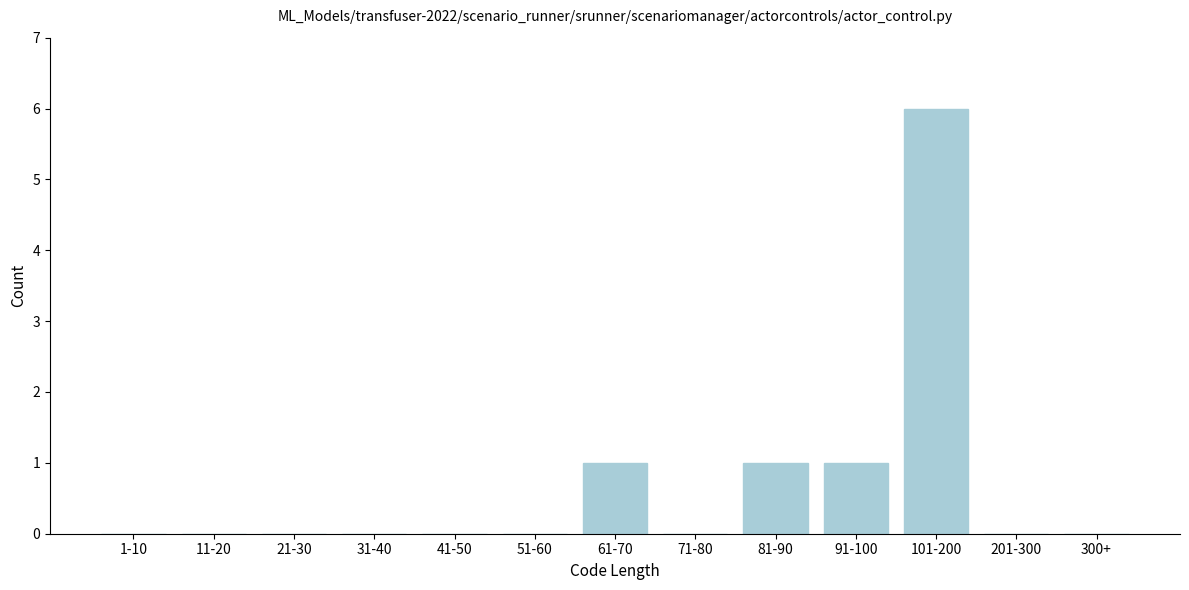

What is the sum of all values?

9